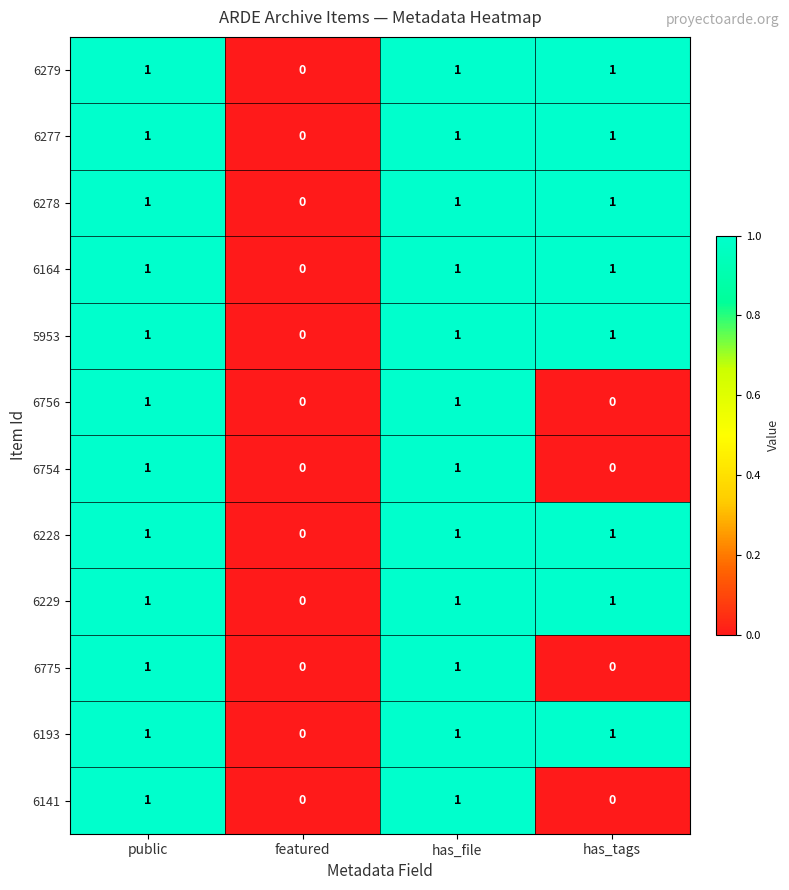

What is the greatest value displayed?

1